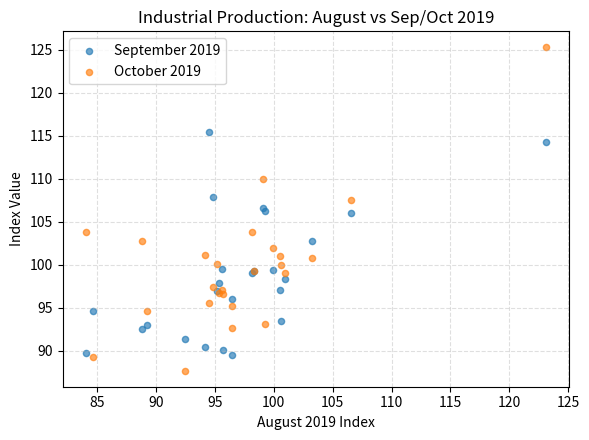

Which series has the widest spread of Y values?

October 2019